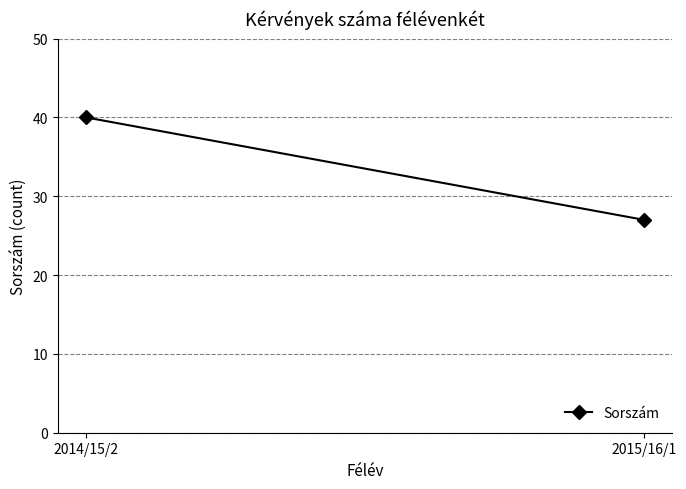

Is it true that the value at 2015/16/1 is 17?

False